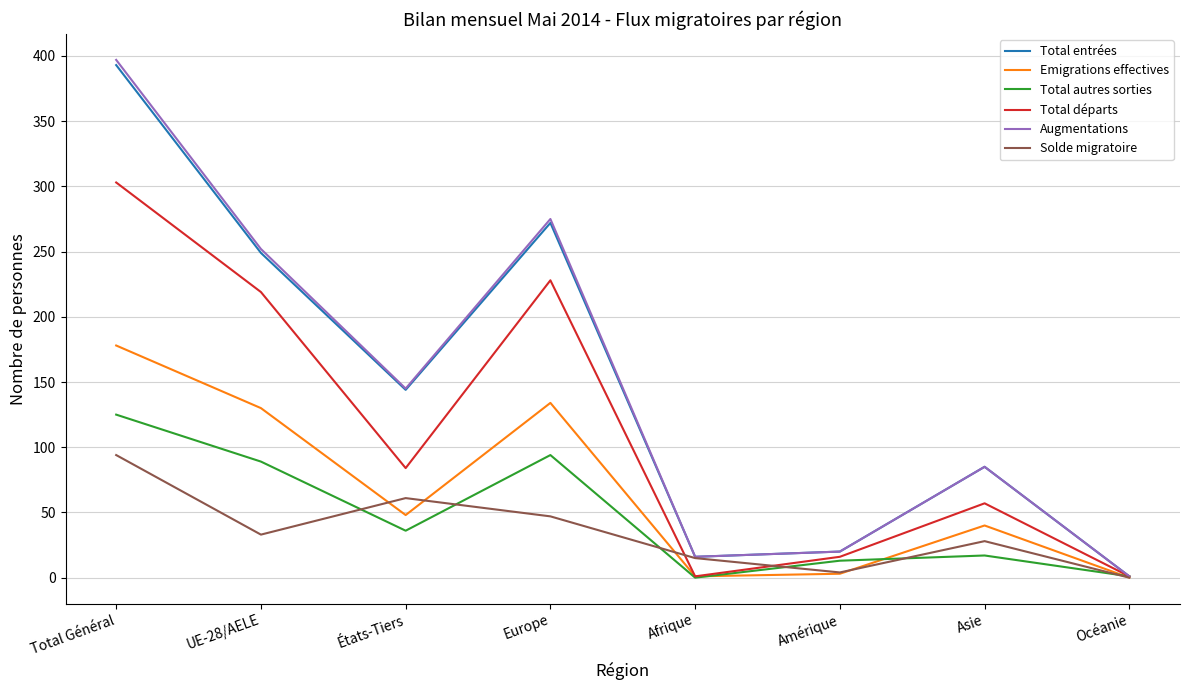

Is it true that Total départs equals 228 at Europe?

True